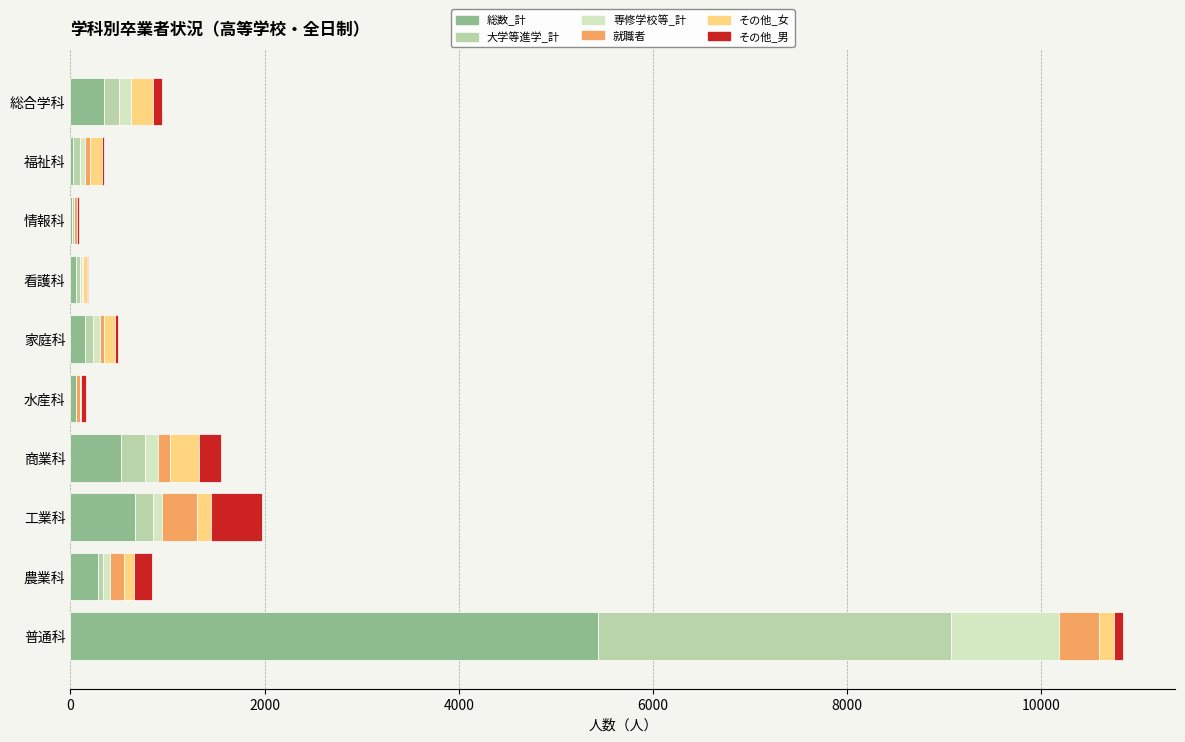

At which category is the sum across all series the highest?

普通科